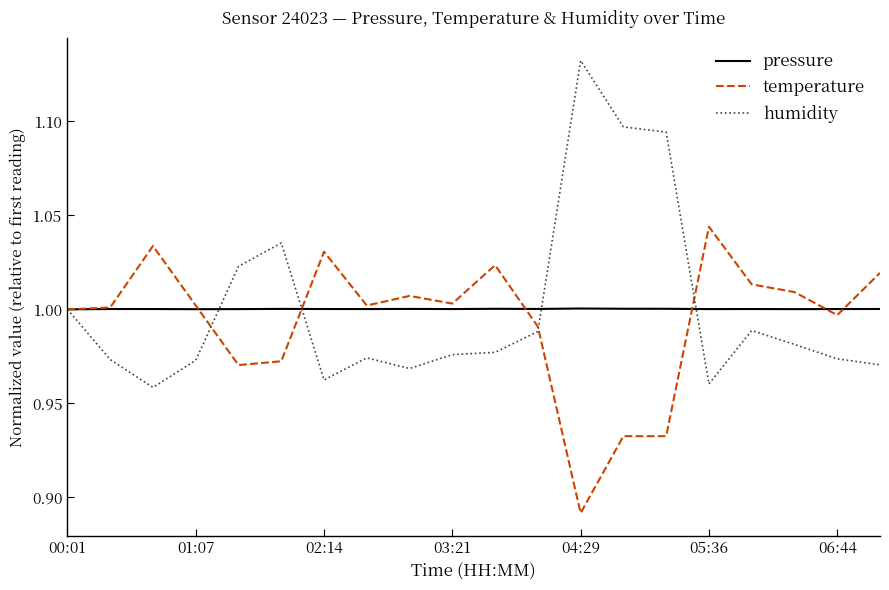

Which series has the largest range (max minus min)?

humidity